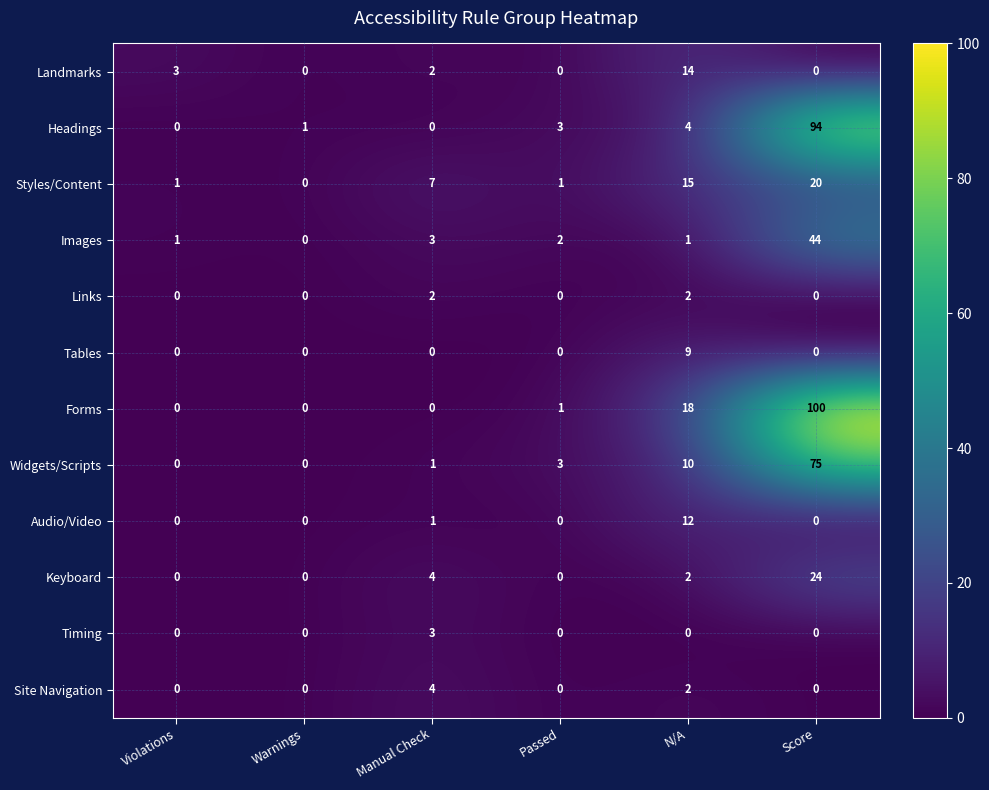

Is it true that Styles/Content equals 30 at Score?

False